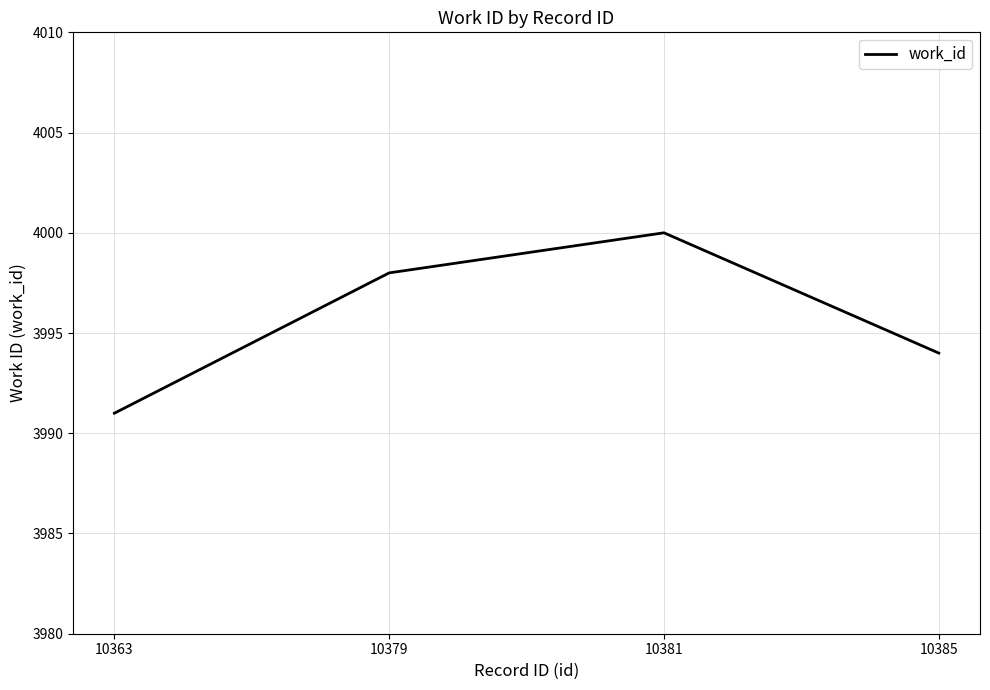

Reading left to right, transcribe all the data shown in this chart.

10363=3991	10379=3998	10381=4000	10385=3994